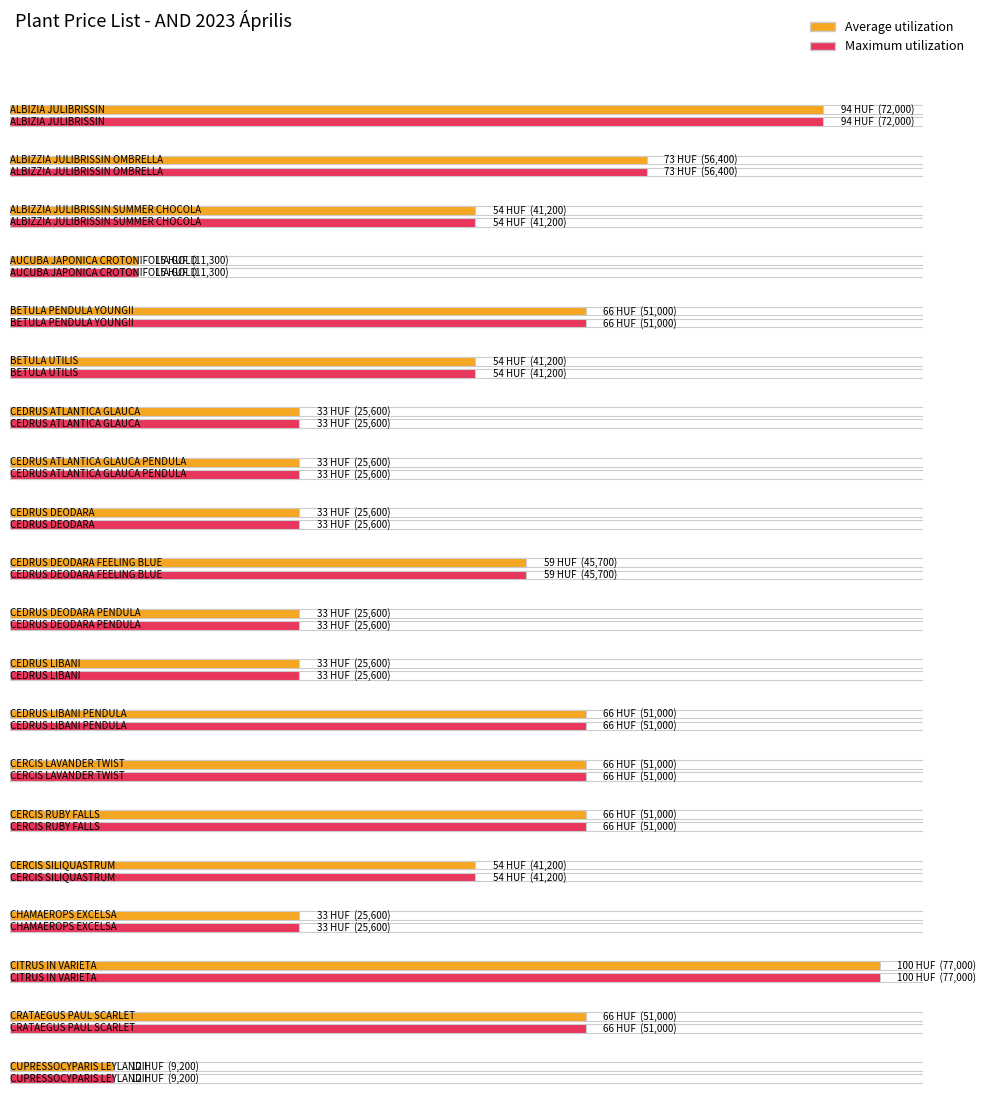

What is the average value of the Maximum utilization series?

40190